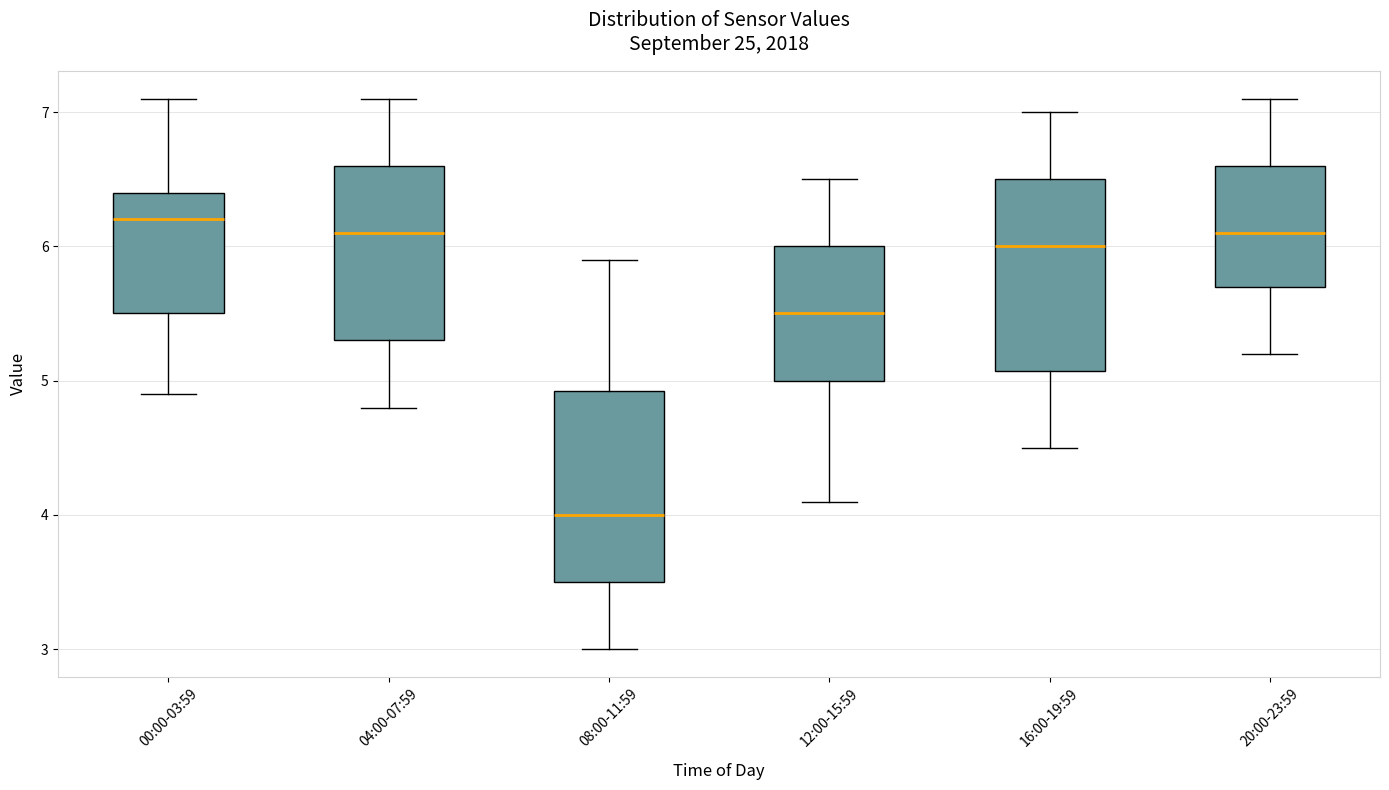

Where does the lower whisker of the box for 20:00-23:59 end on the y-axis? The values are not printed on the chart, so give them approximately, as read against the axis.

5.2